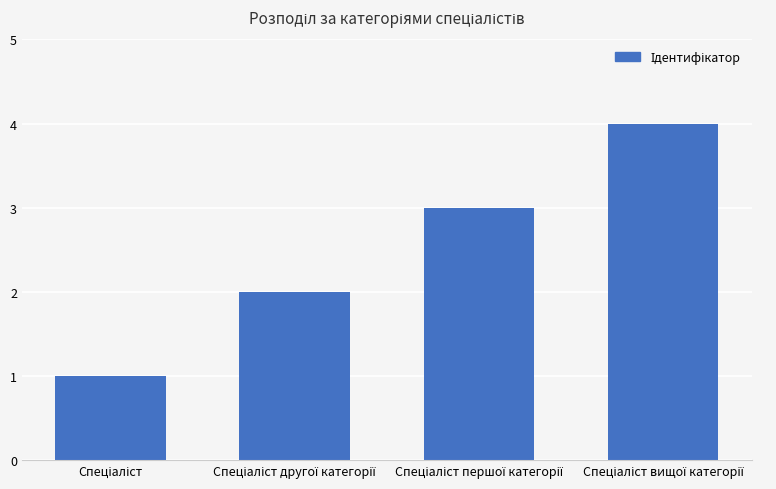

What is the greatest value displayed?

4